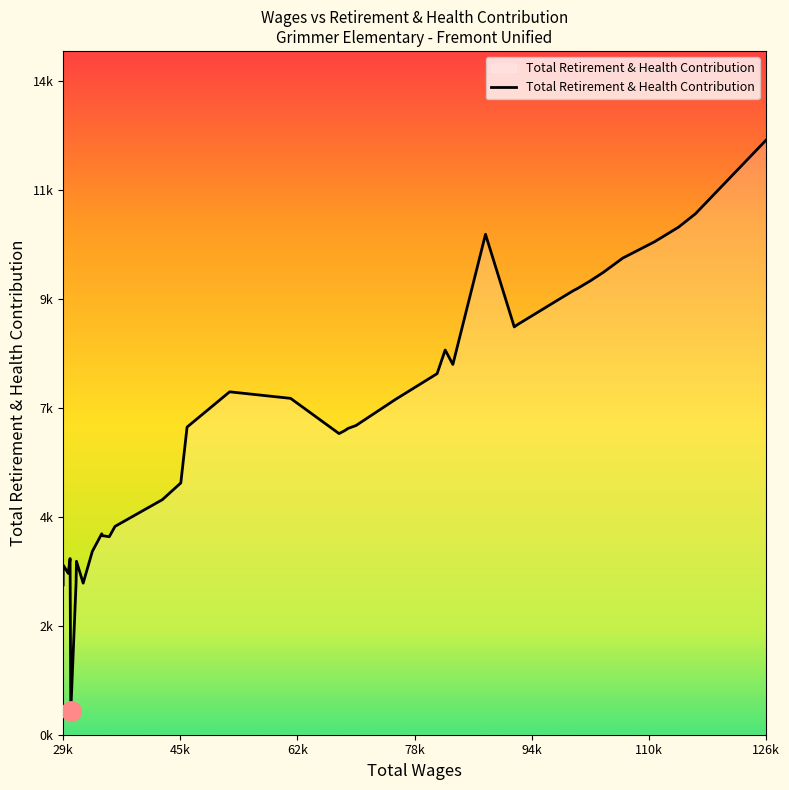

Does the chart display data point markers on the line(s)?

No